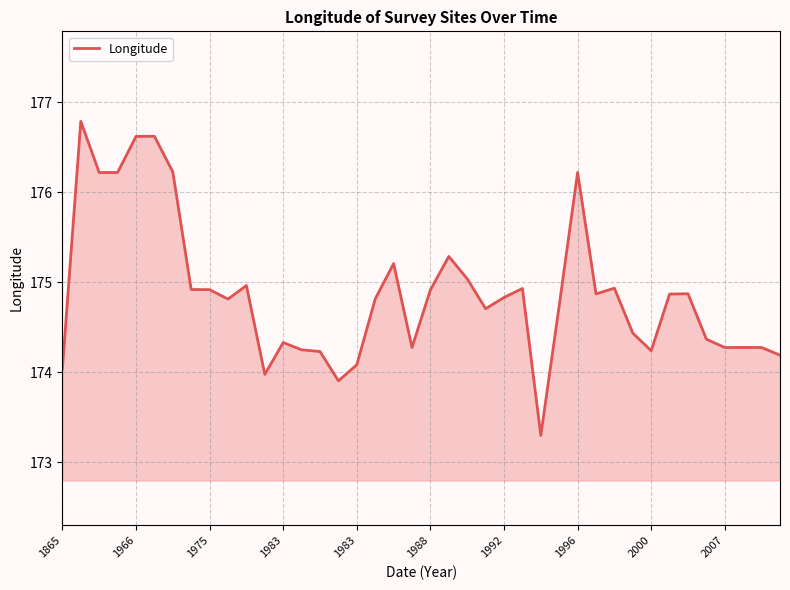

Reading left to right, extract all data points from this chart.

174.0	176.8	176.2	176.2	176.6	176.6	176.2	174.9	174.9	174.8	175.0	174.0	174.3	174.2	174.2	173.9	174.1	174.8	175.2	174.3	174.9	175.3	175.0	174.7	174.8	174.9	173.3	174.7	176.2	174.9	174.9	174.4	174.2	174.9	174.9	174.4	174.3	174.3	174.3	174.2